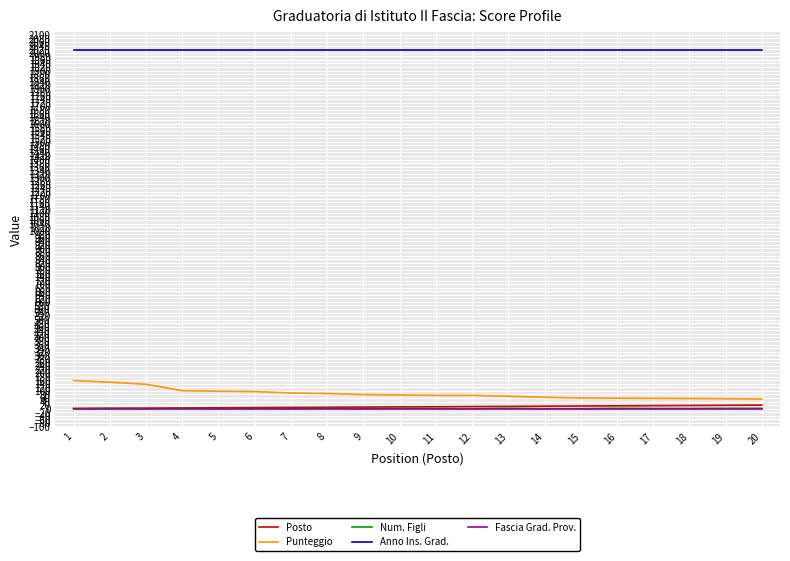

What is the greatest value displayed?

2017